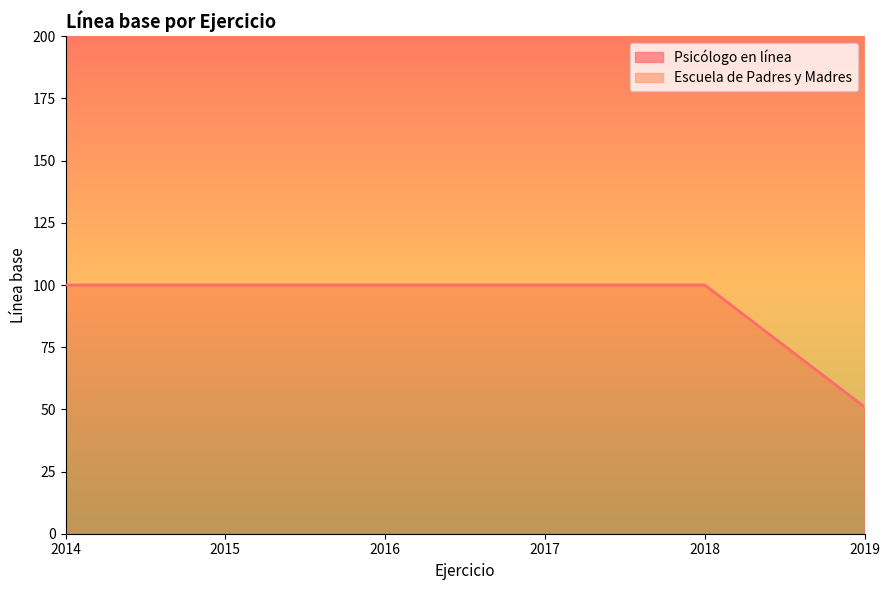

True or false: the data shows 55 at 2015.

False